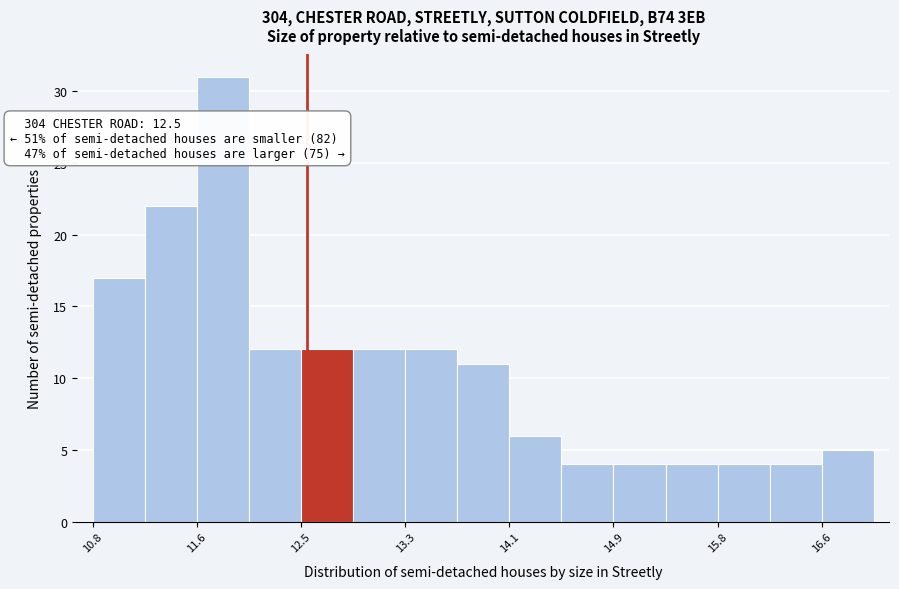

Which range on the x-axis has the tallest bar?

11.6 to 12.0